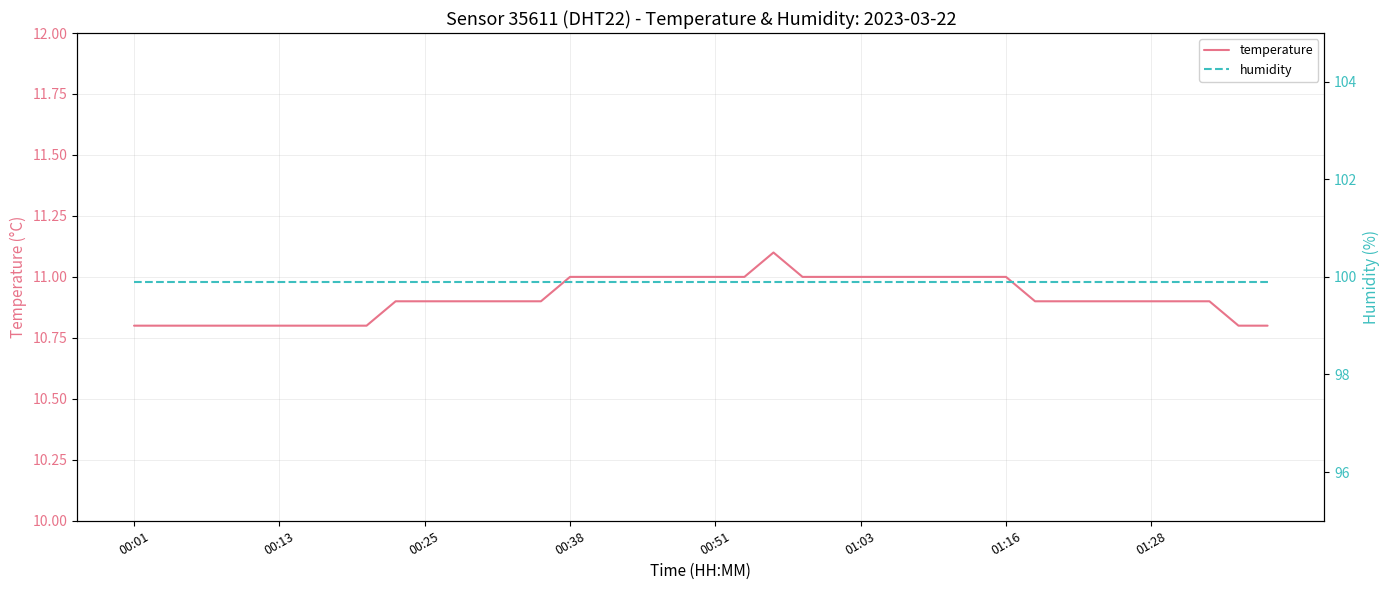

True or false: temperature and humidity intersect in this chart.

False